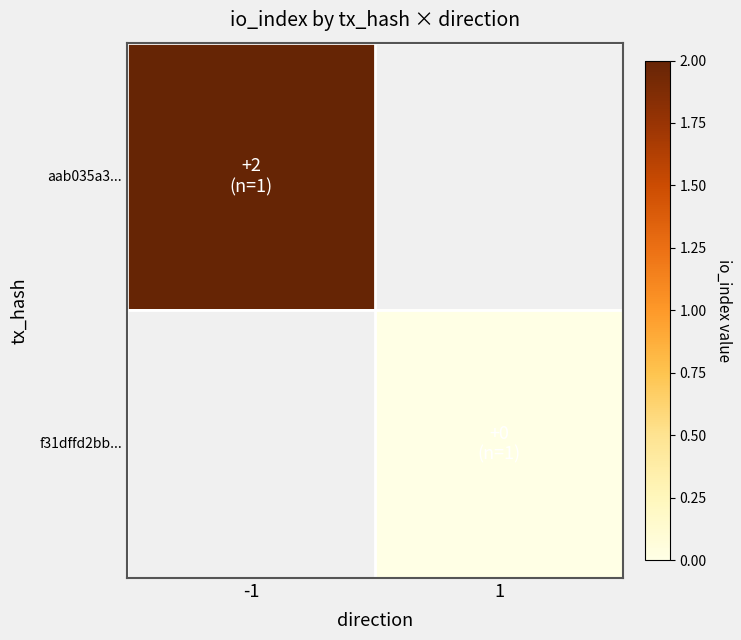

List the series in order of their overall mean, highest first.

aab035a3..., f31dffd2bb...